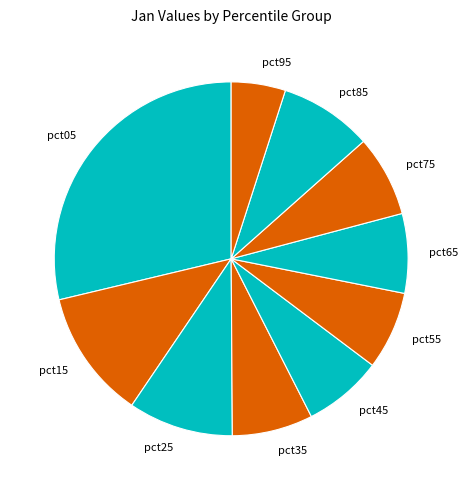

Does any single category account for the majority?

No